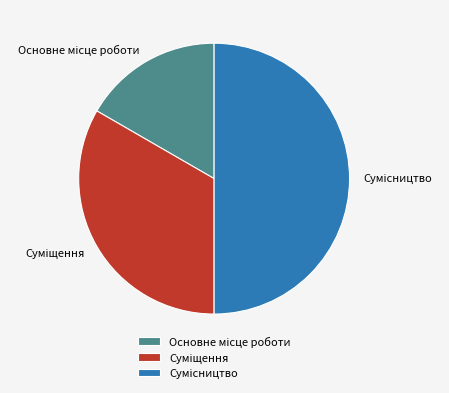

What is the change in value from Основне місце роботи to Сумісництво?

+2